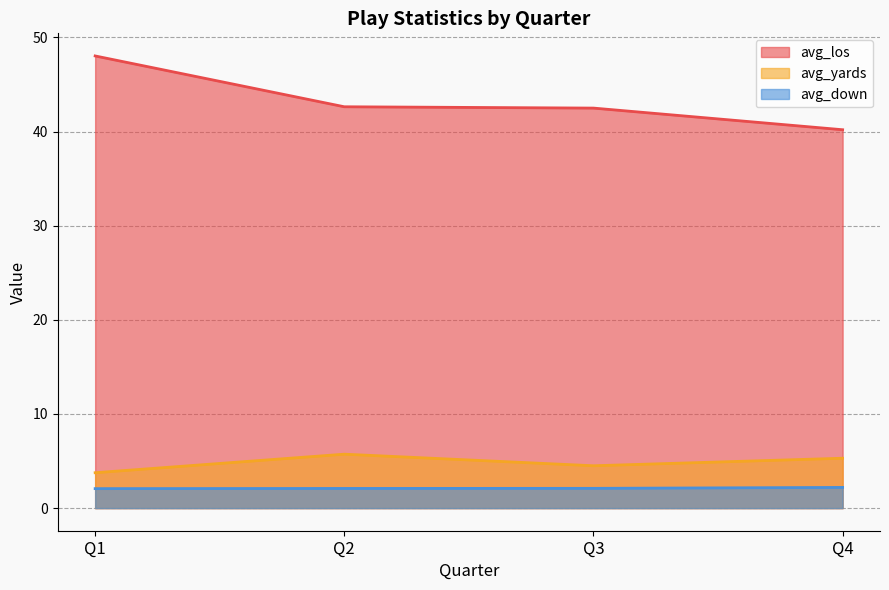

Which series changed the most between Q1 and Q3?

avg_los